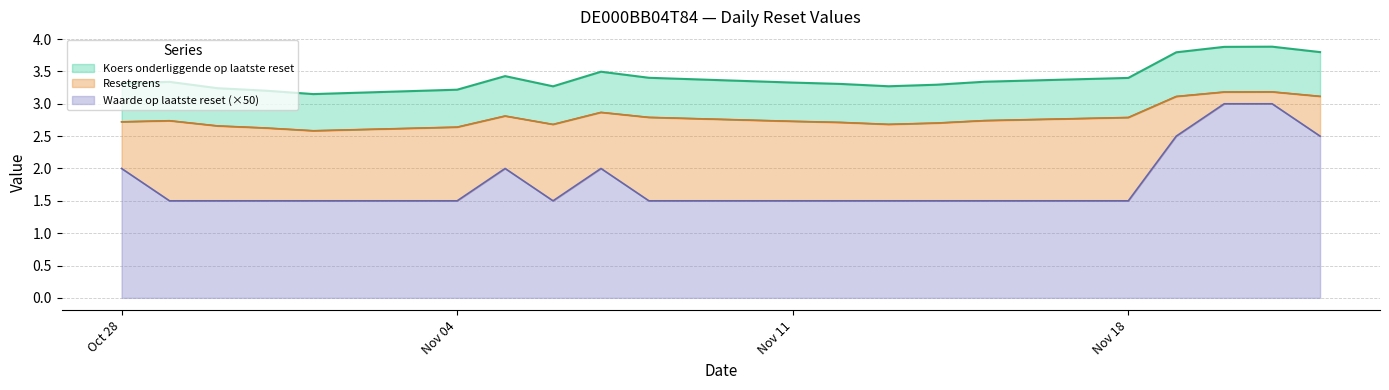

Does the chart have visible grid lines?

Yes